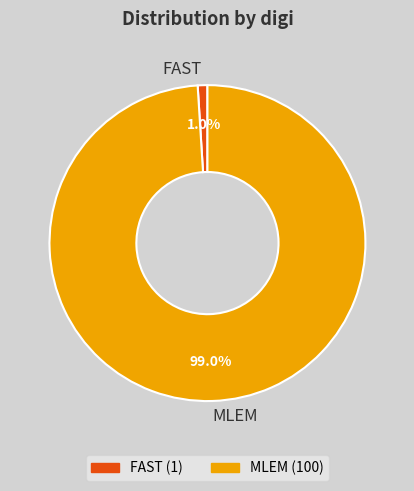

What percentage is the FAST slice, to the nearest percent?

1%